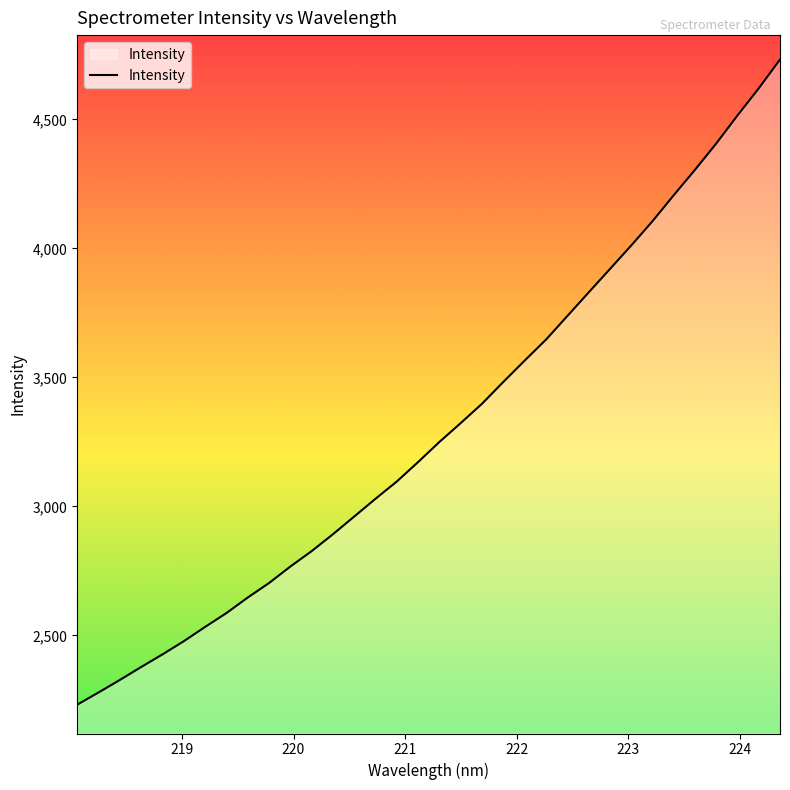

What is the greatest value displayed?

4732.4